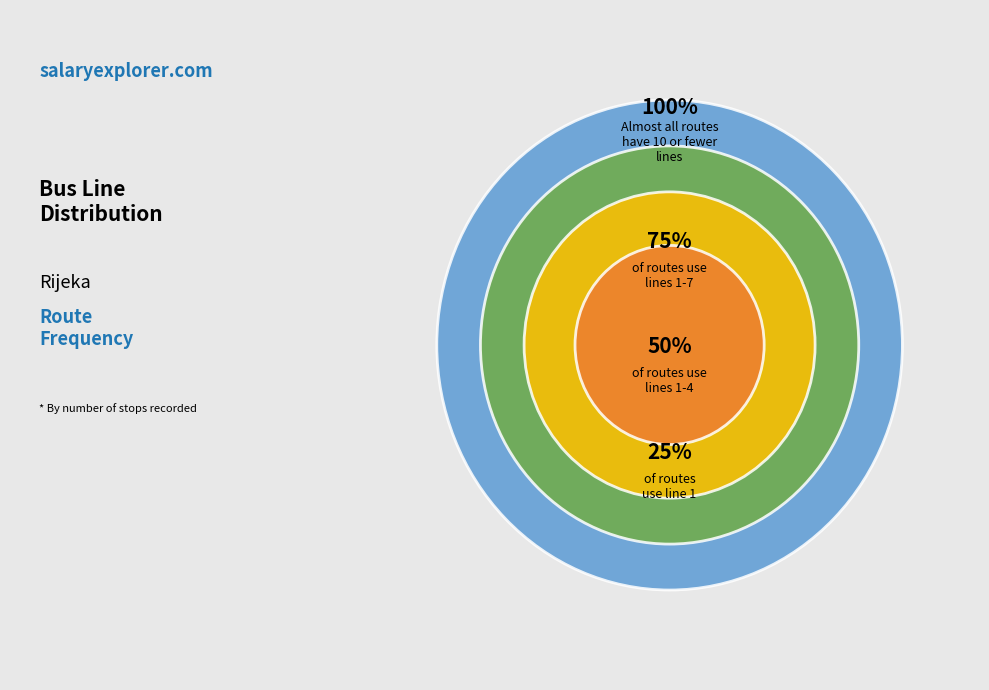

Does any single category account for the majority?

No